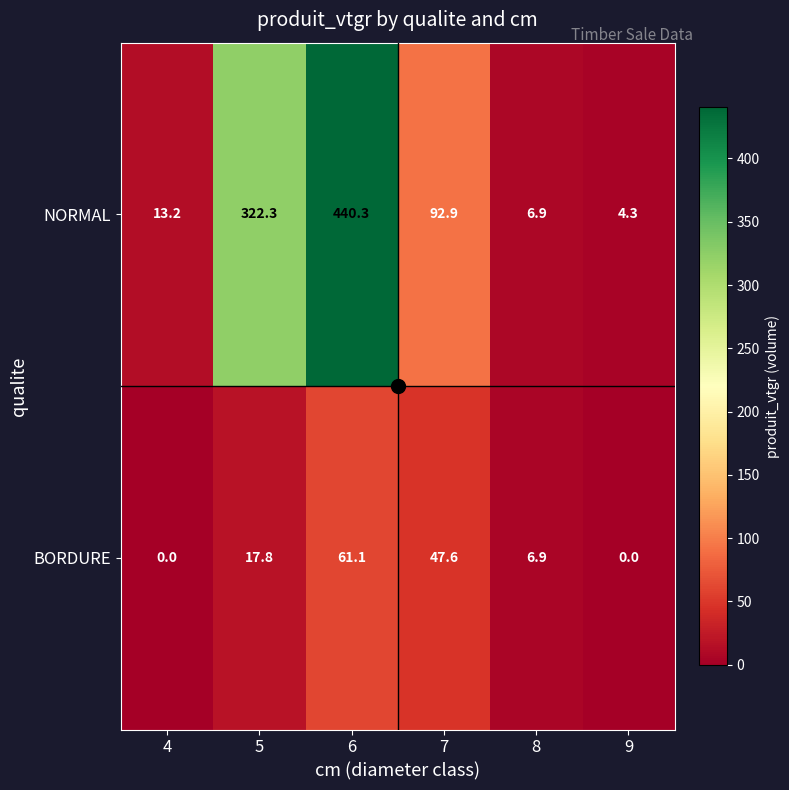

How many series are shown in this chart?

2